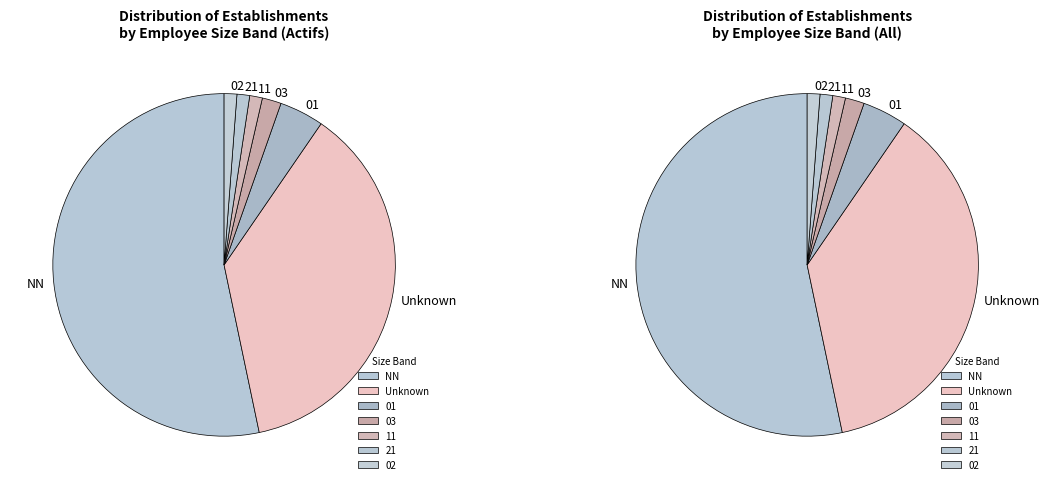

Is it true that NN is 53% of the pie?

True